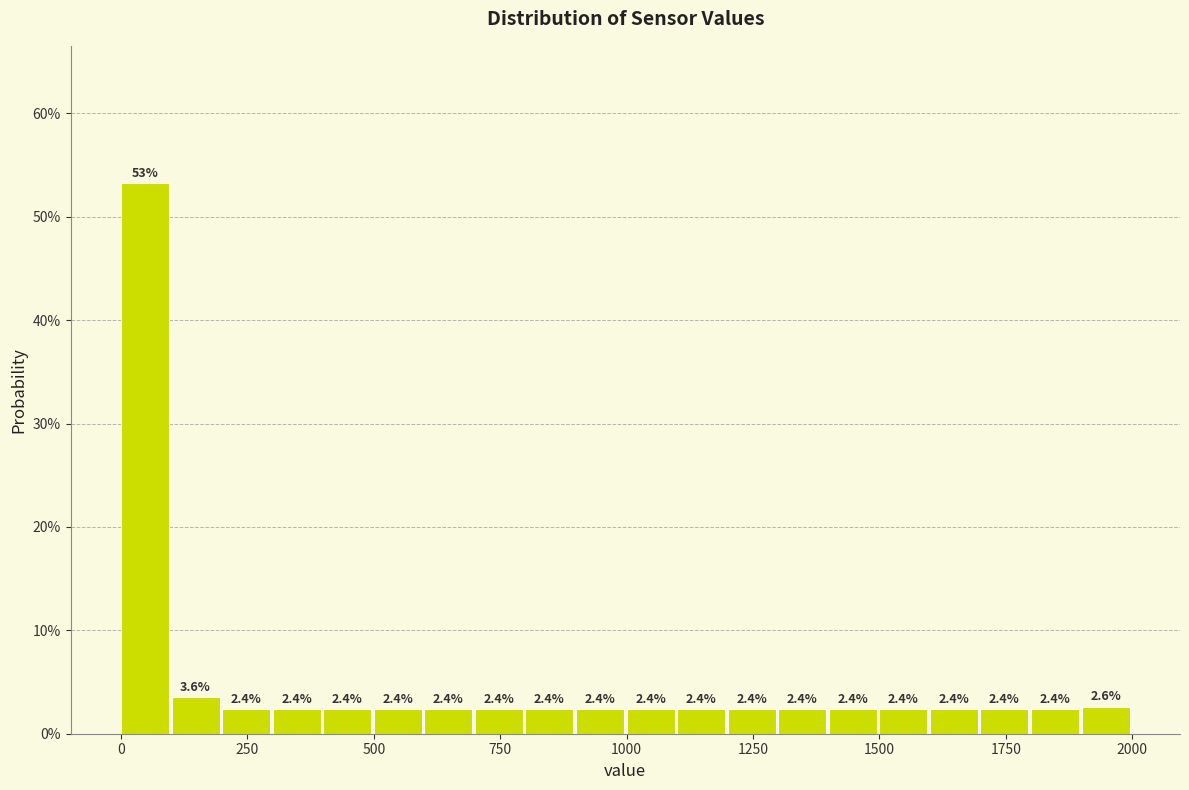

Around what value on the x-axis is the tallest bar? Give the approximate position of its centre, as read against the axis.

50